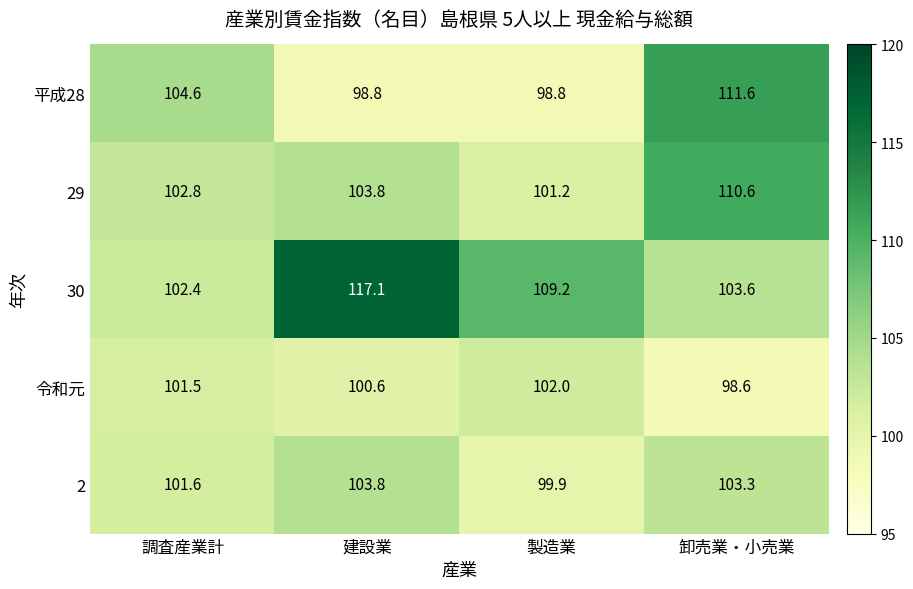

Rank the series at 卸売業・小売業 from highest to lowest value.

平成28, 29, 30, 2, 令和元